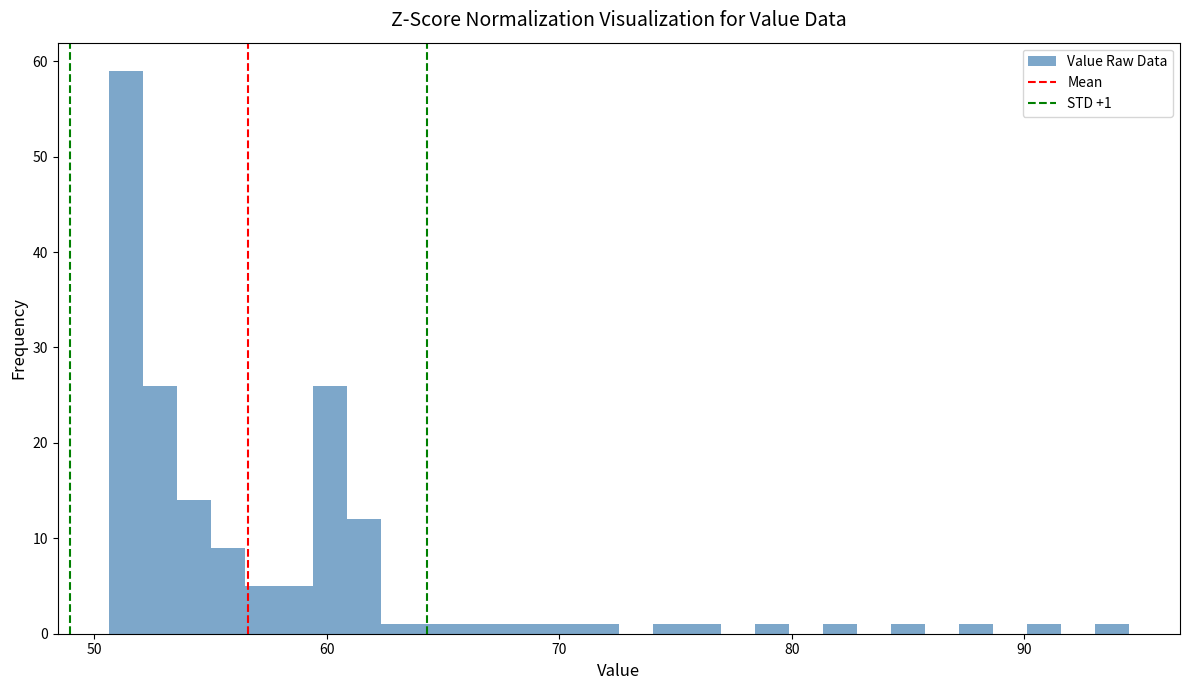

Read against the x-axis, roughly where is the centre of the tallest bar?

51